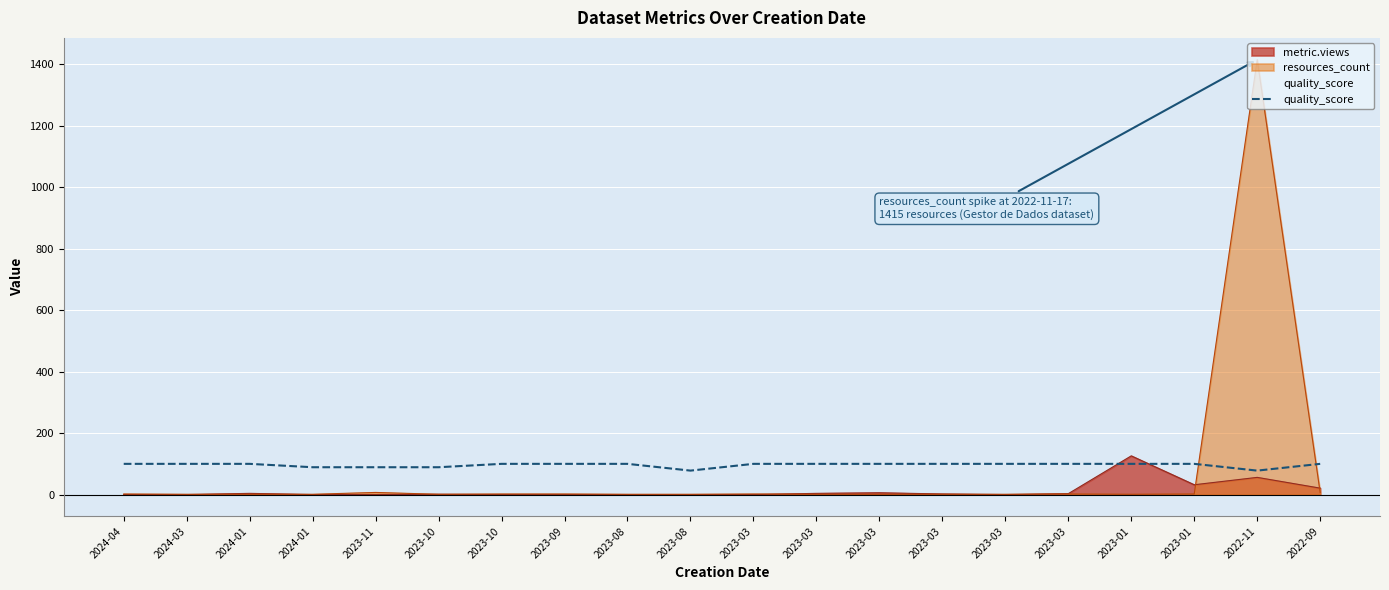

What is the minimum value shown in the chart?

0